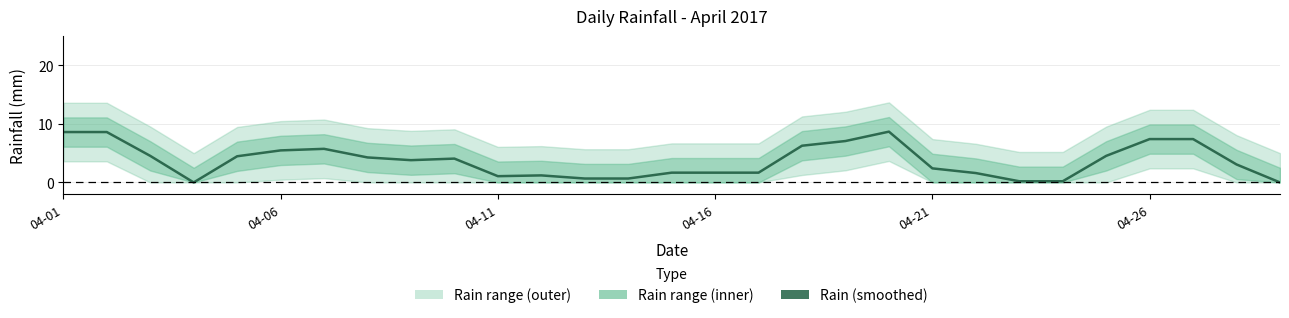

At which label does the data first exceed 3?

04-01